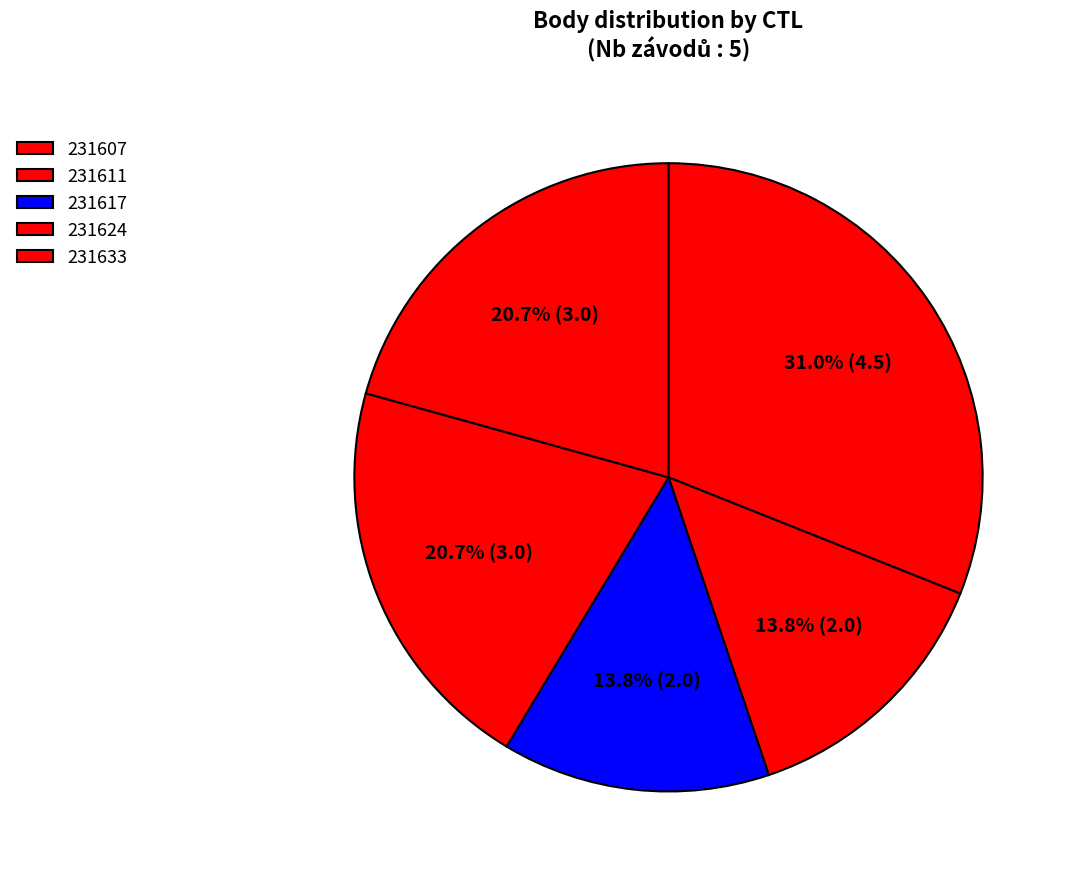

Approximately how many times larger is the value at 231611 compared to 231633?

0.7